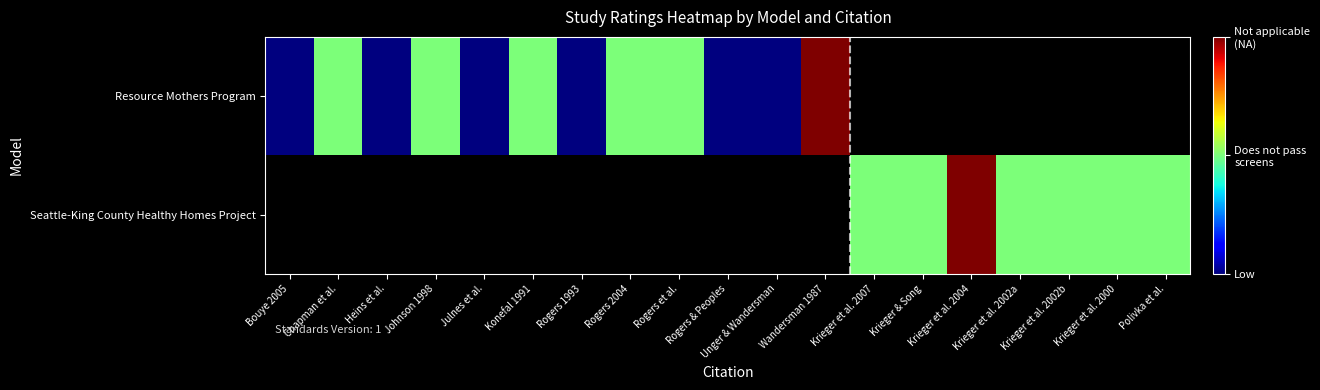

Rank the series at Rogers et al. from highest to lowest value.

Resource Mothers Program, Seattle-King County Healthy Homes Project